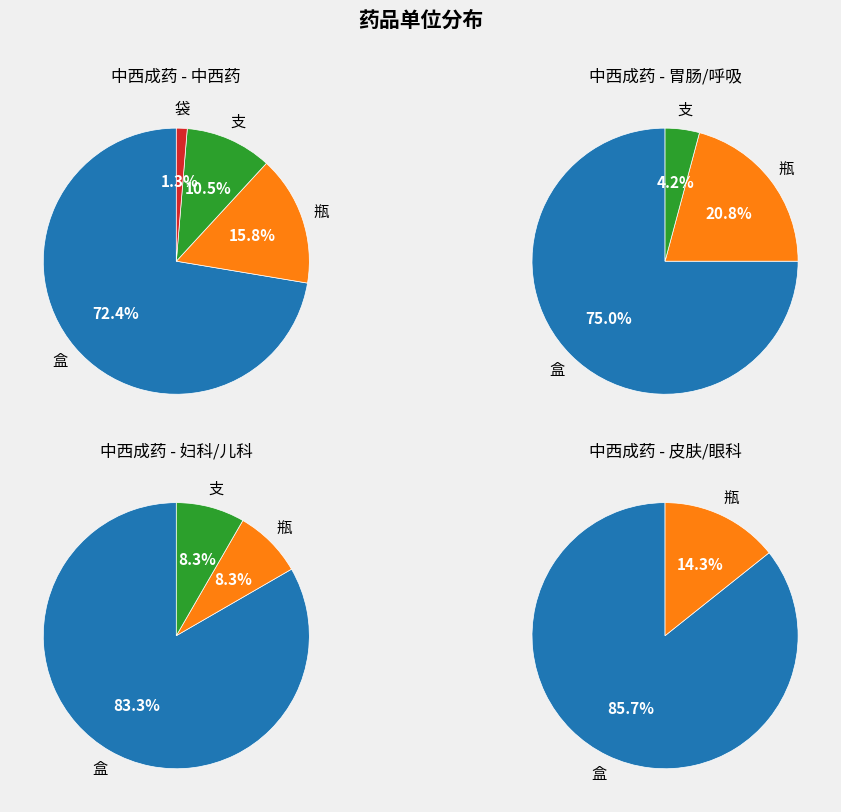

What percentage is the 支 slice, to the nearest percent?

8%